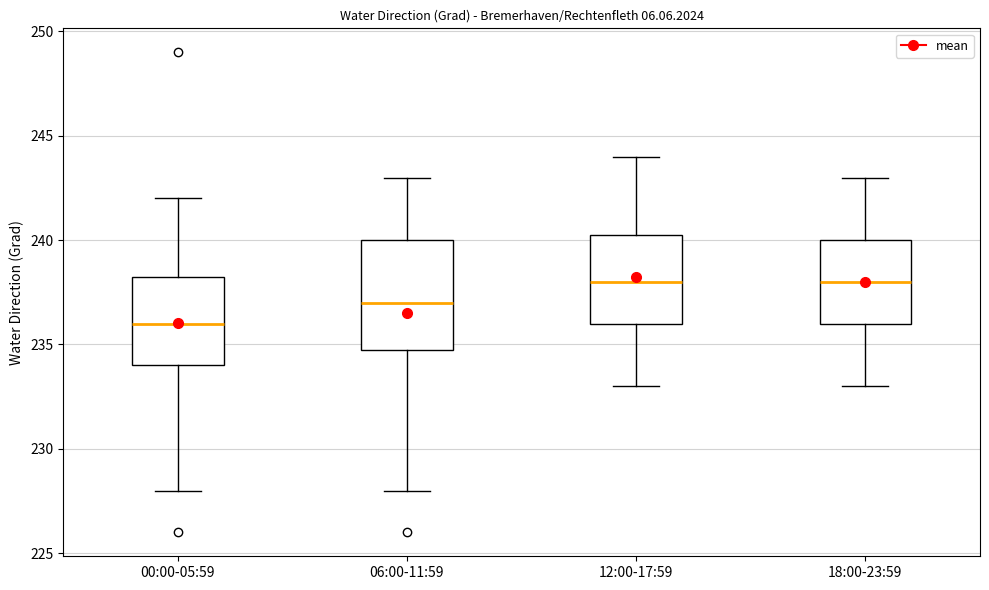

Comparing the boxes themselves (not the whiskers), which one is the tallest?

06:00-11:59